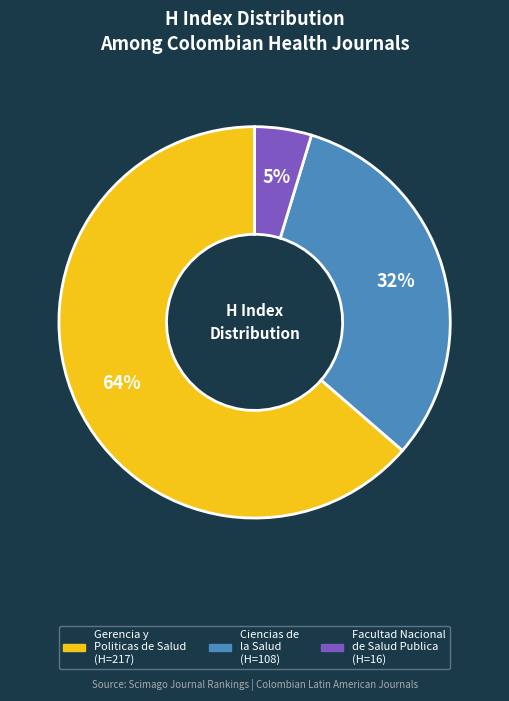

To the nearest percent, what is the average slice percentage?

33%